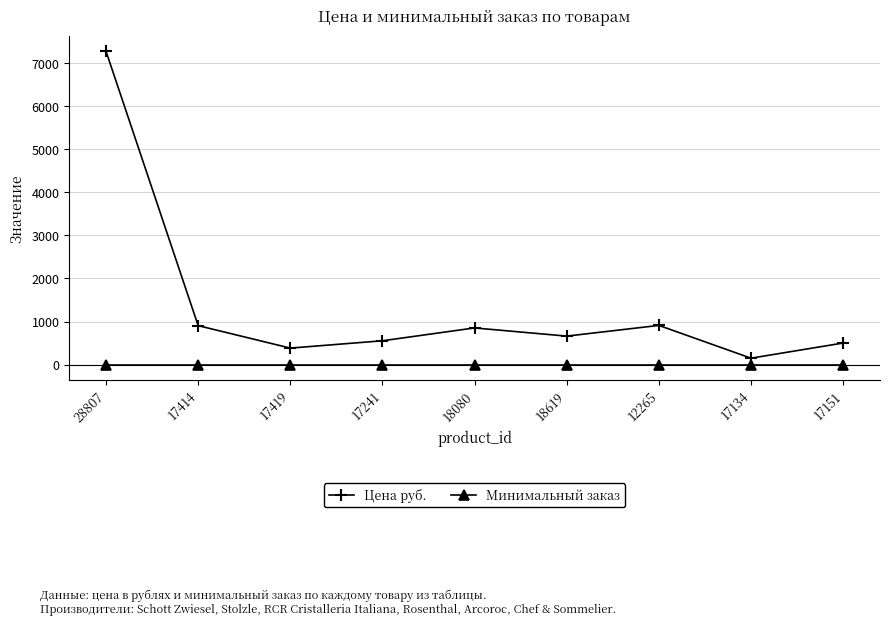

Which series has the largest range (max minus min)?

Цена руб.